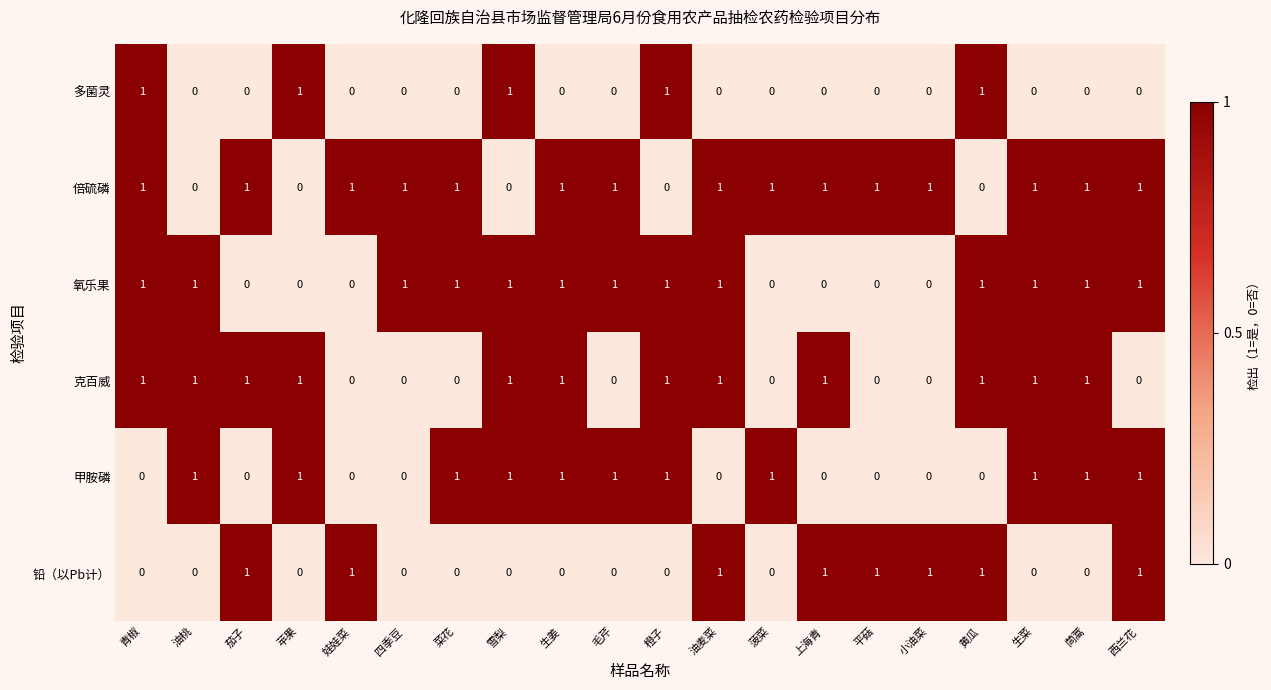

Count the 甲胺磷 values in the range 0 to 1.

20